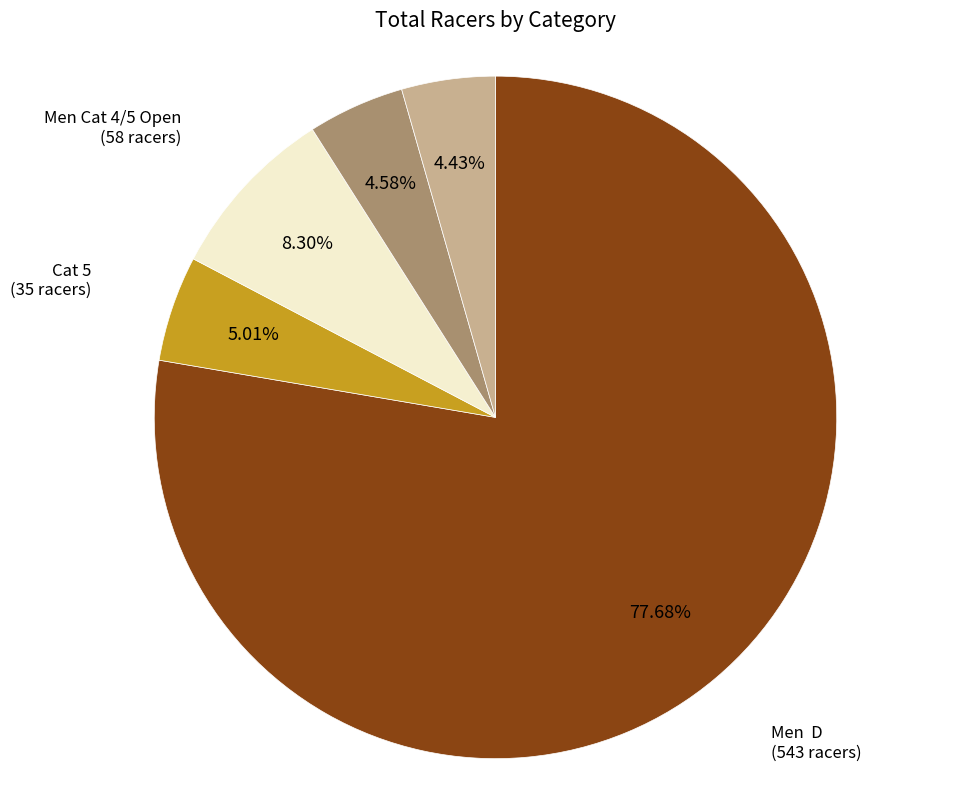

To the nearest percent, what is the average slice percentage?

20%